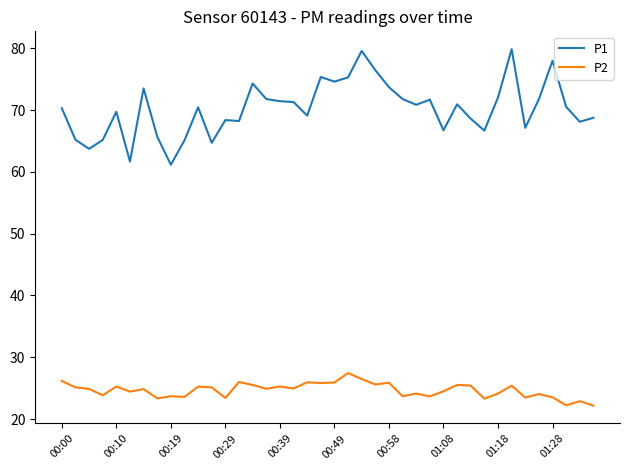

What is the minimum value for P2?

22.2